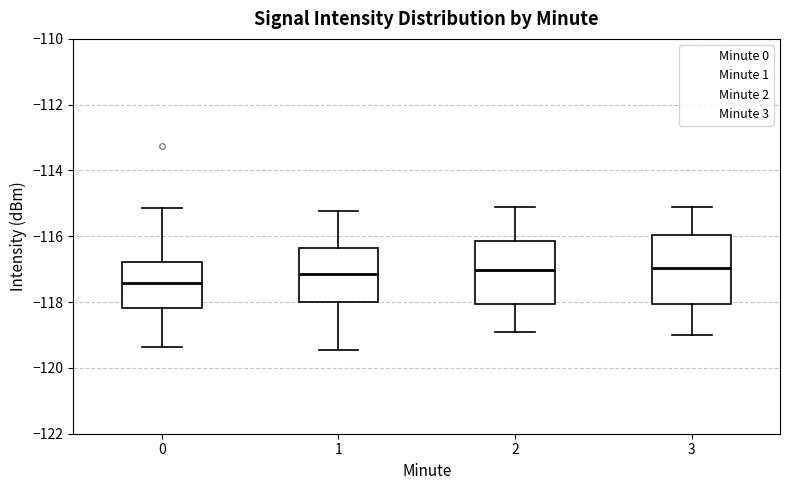

Reading left to right, transcribe this box plot: for each box, give where its median line is, the range the box spans, and where its two whiskers end, as read against the y-axis. The values are not printed on the chart, so give them approximately, as read against the axis.

0: median -117.4, box -118.2 to -116.8, whiskers -119.4 to -115.2
1: median -117.2, box -118.0 to -116.4, whiskers -119.4 to -115.2
2: median -117.0, box -118.0 to -116.2, whiskers -119.0 to -115.2
3: median -117.0, box -118.0 to -116.0, whiskers -119.0 to -115.2